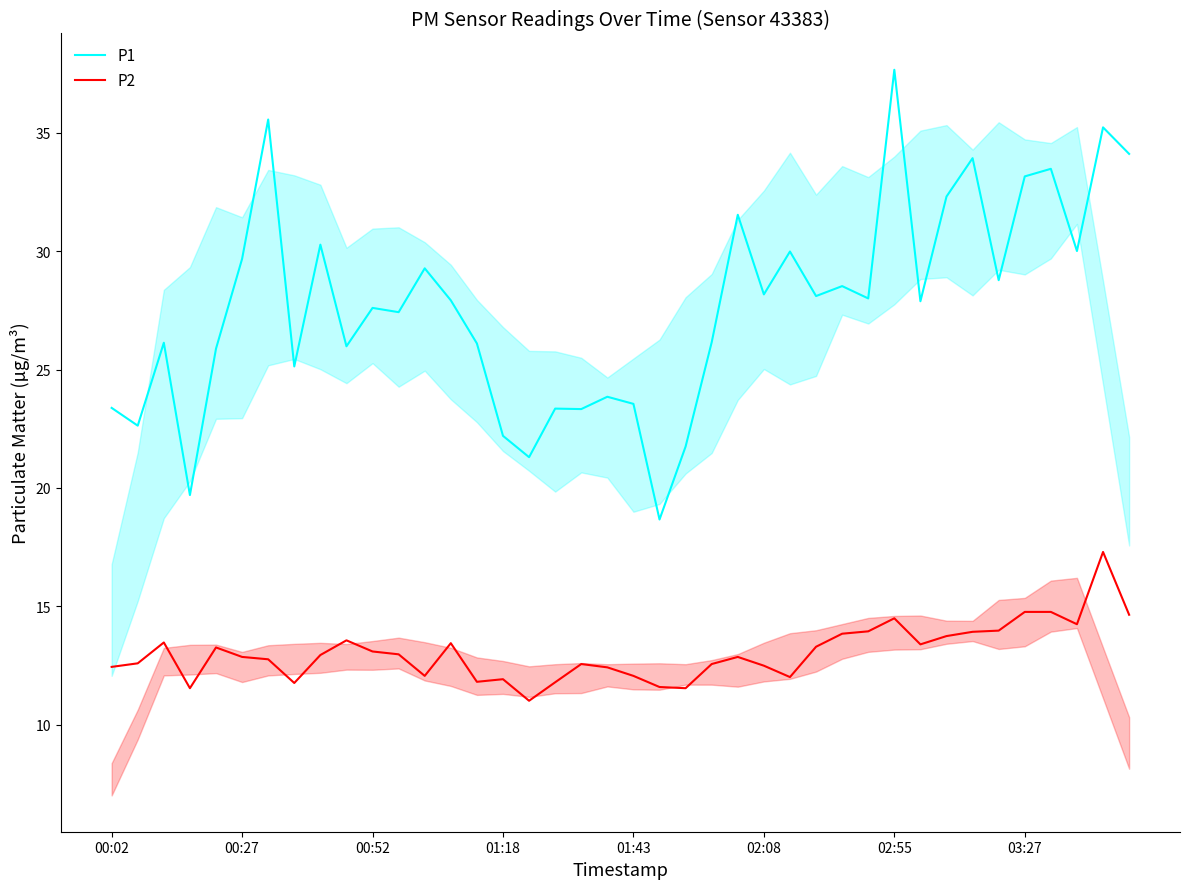

Rank the series by their maximum value, from lowest to highest.

P2, P1